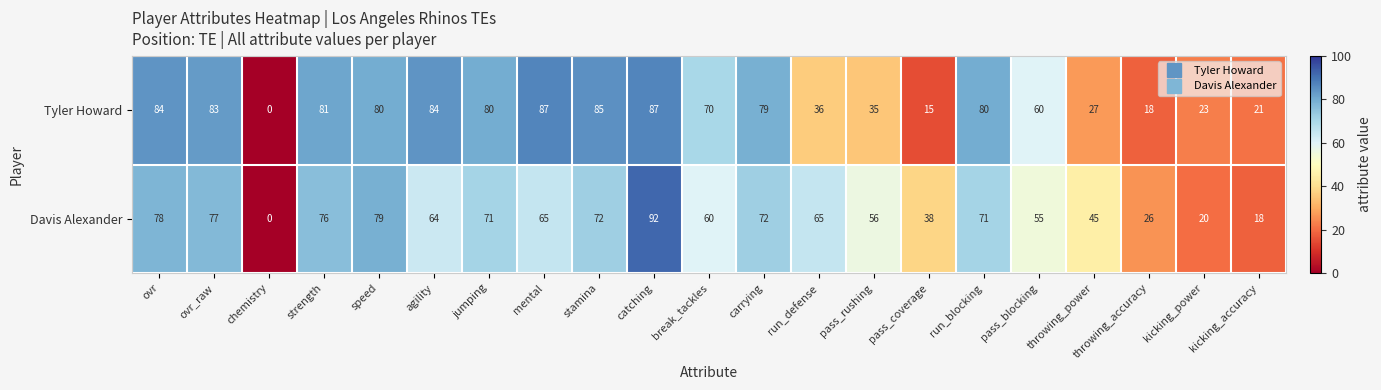

At which label is Tyler Howard closest to 43?

run_defense